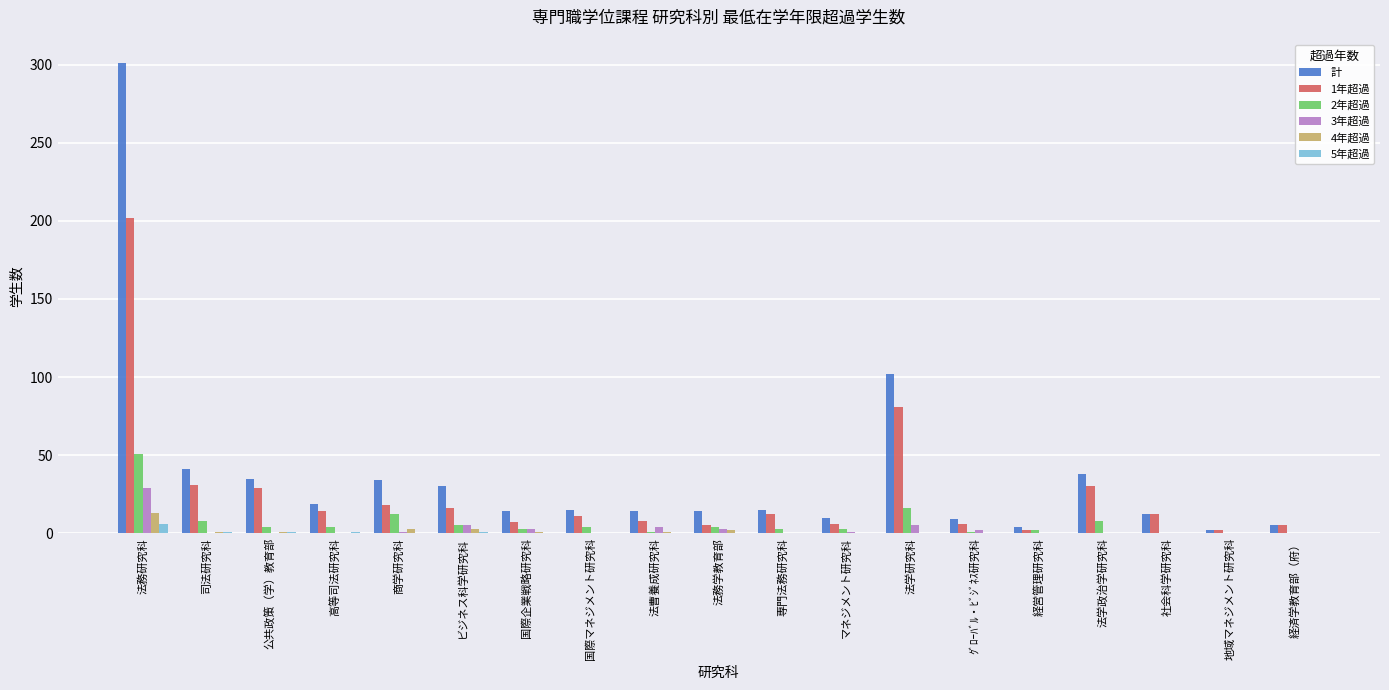

Which series changed the most between 商学研究科 and 経済学教育部（府）?

計